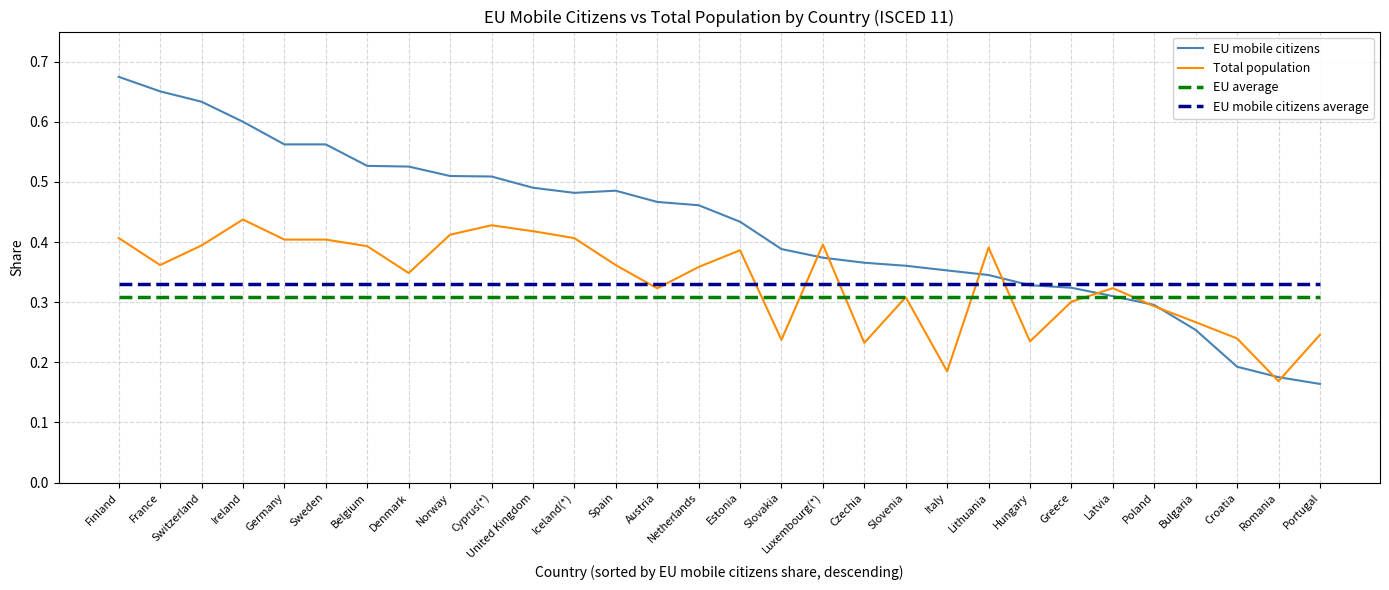

Which series changed the most between France and Lithuania?

EU mobile citizens